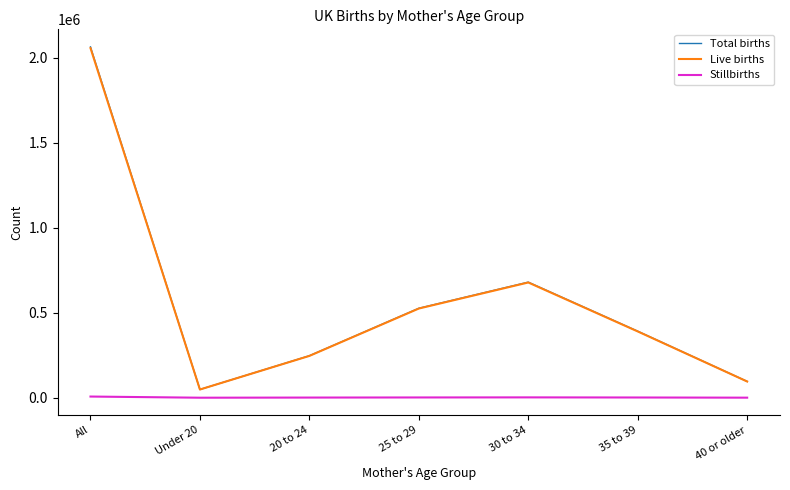

What is the approximate value of Stillbirths at All?

7031